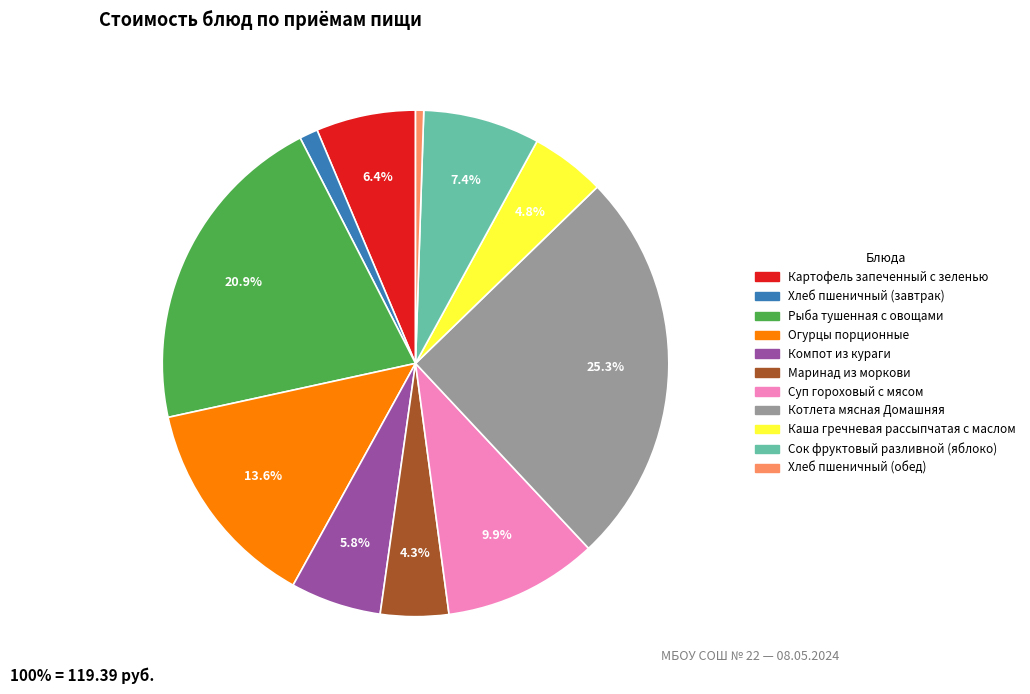

Is the sum of Суп гороховый с мясом and Картофель запеченный с зеленью greater than half?

No